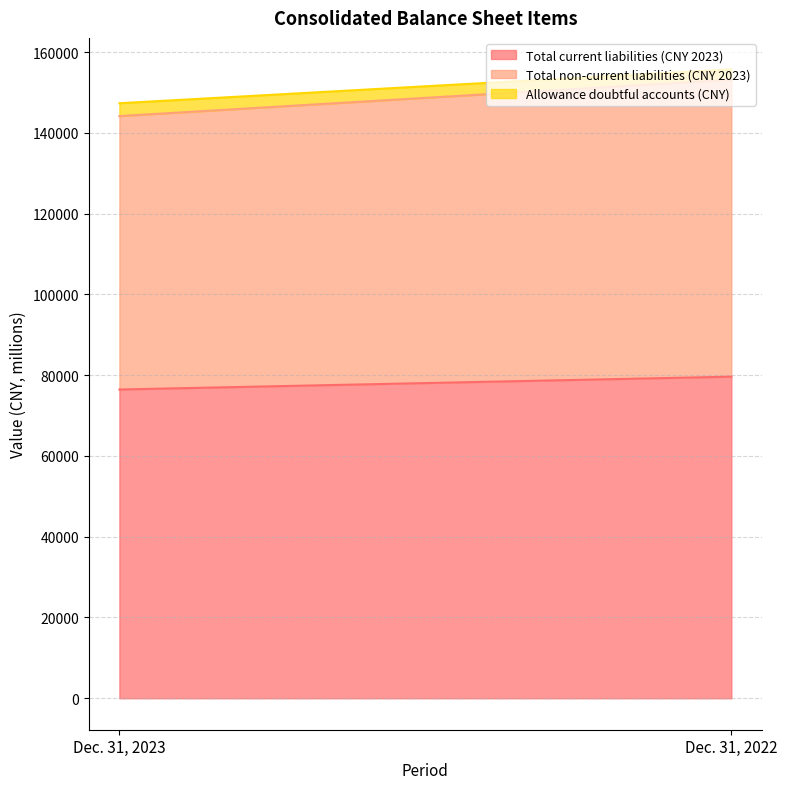

What is the sum of all Total non-current liabilities (CNY 2023) values?

141238